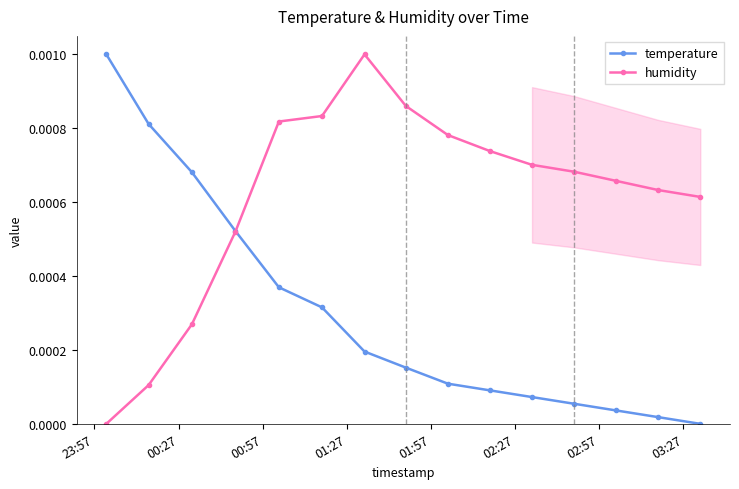

The temperature series shows 0.0 at 13. True or false?

False